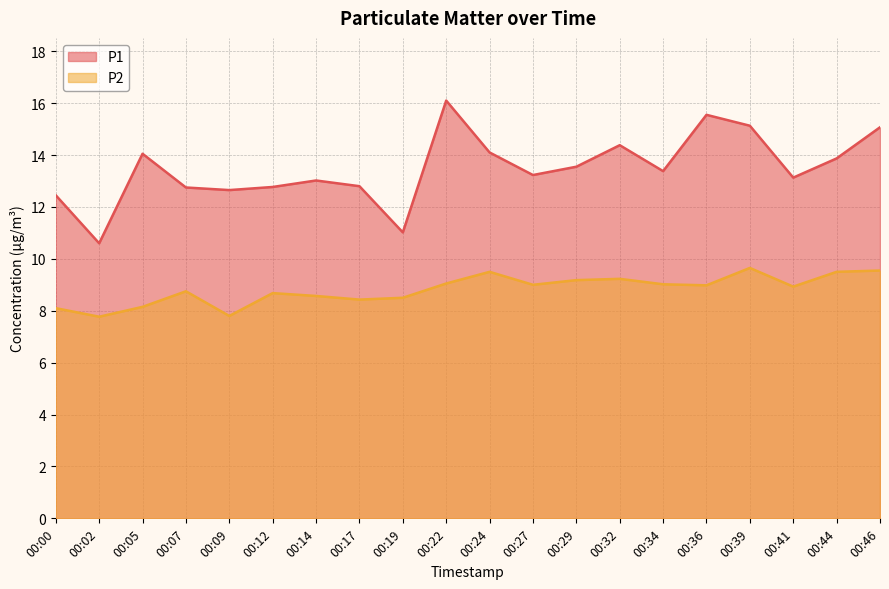

Reading left to right, what are all the values shown in this chart?

P1: 00:00=12.4	00:02=10.6	00:05=14.1	00:07=12.8	00:09=12.7	00:12=12.8	00:14=13.0	00:17=12.8	00:19=11.0	00:22=16.1	00:24=14.1	00:27=13.2	00:29=13.6	00:32=14.4	00:34=13.4	00:36=15.6	00:39=15.1	00:41=13.1	00:44=13.9	00:46=15.1
P2: 00:00=8.1	00:02=7.8	00:05=8.2	00:07=8.8	00:09=7.8	00:12=8.7	00:14=8.6	00:17=8.4	00:19=8.5	00:22=9.1	00:24=9.5	00:27=9.0	00:29=9.2	00:32=9.2	00:34=9.0	00:36=9.0	00:39=9.7	00:41=8.9	00:44=9.5	00:46=9.6